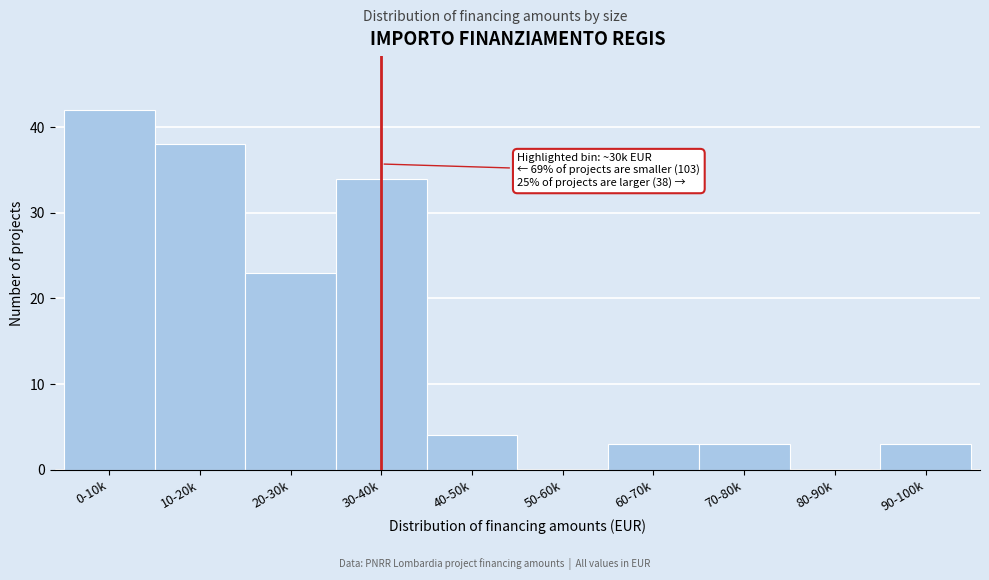

Reading left to right, transcribe all the data shown in this chart.

0-10k=42	10-20k=38	20-30k=23	30-40k=34	40-50k=4	50-60k=0	60-70k=3	70-80k=3	80-90k=0	90-100k=3